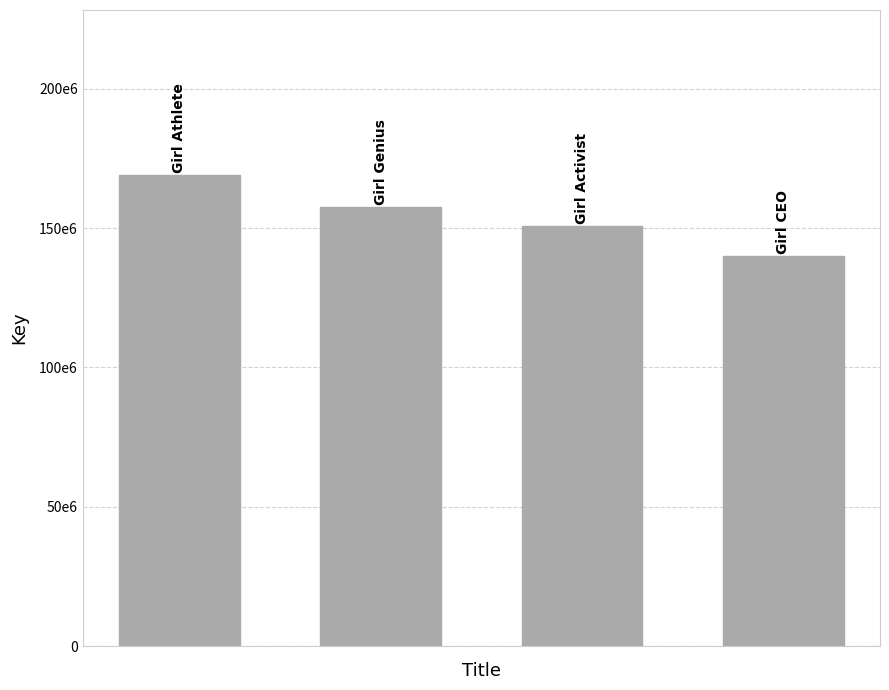

Rank the categories by value from lowest to highest.

3, 2, 1, 0